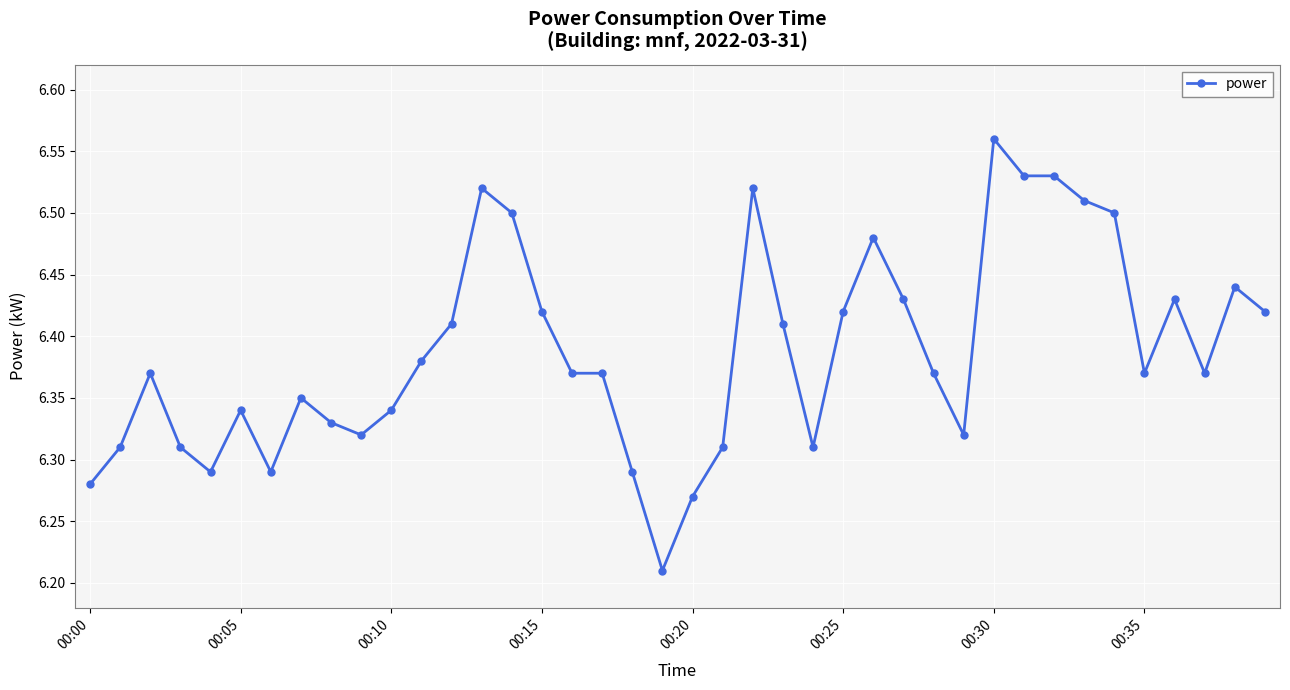

Count the values in the range 6 to 7.

40